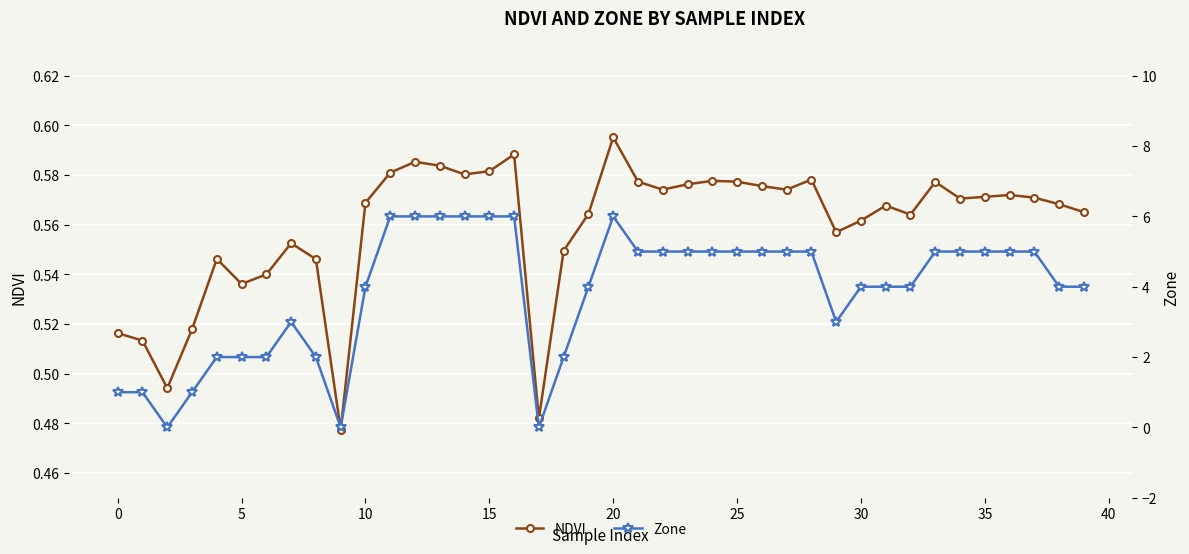

What is the sum of the NDVI values at 24 and 26?

1.2